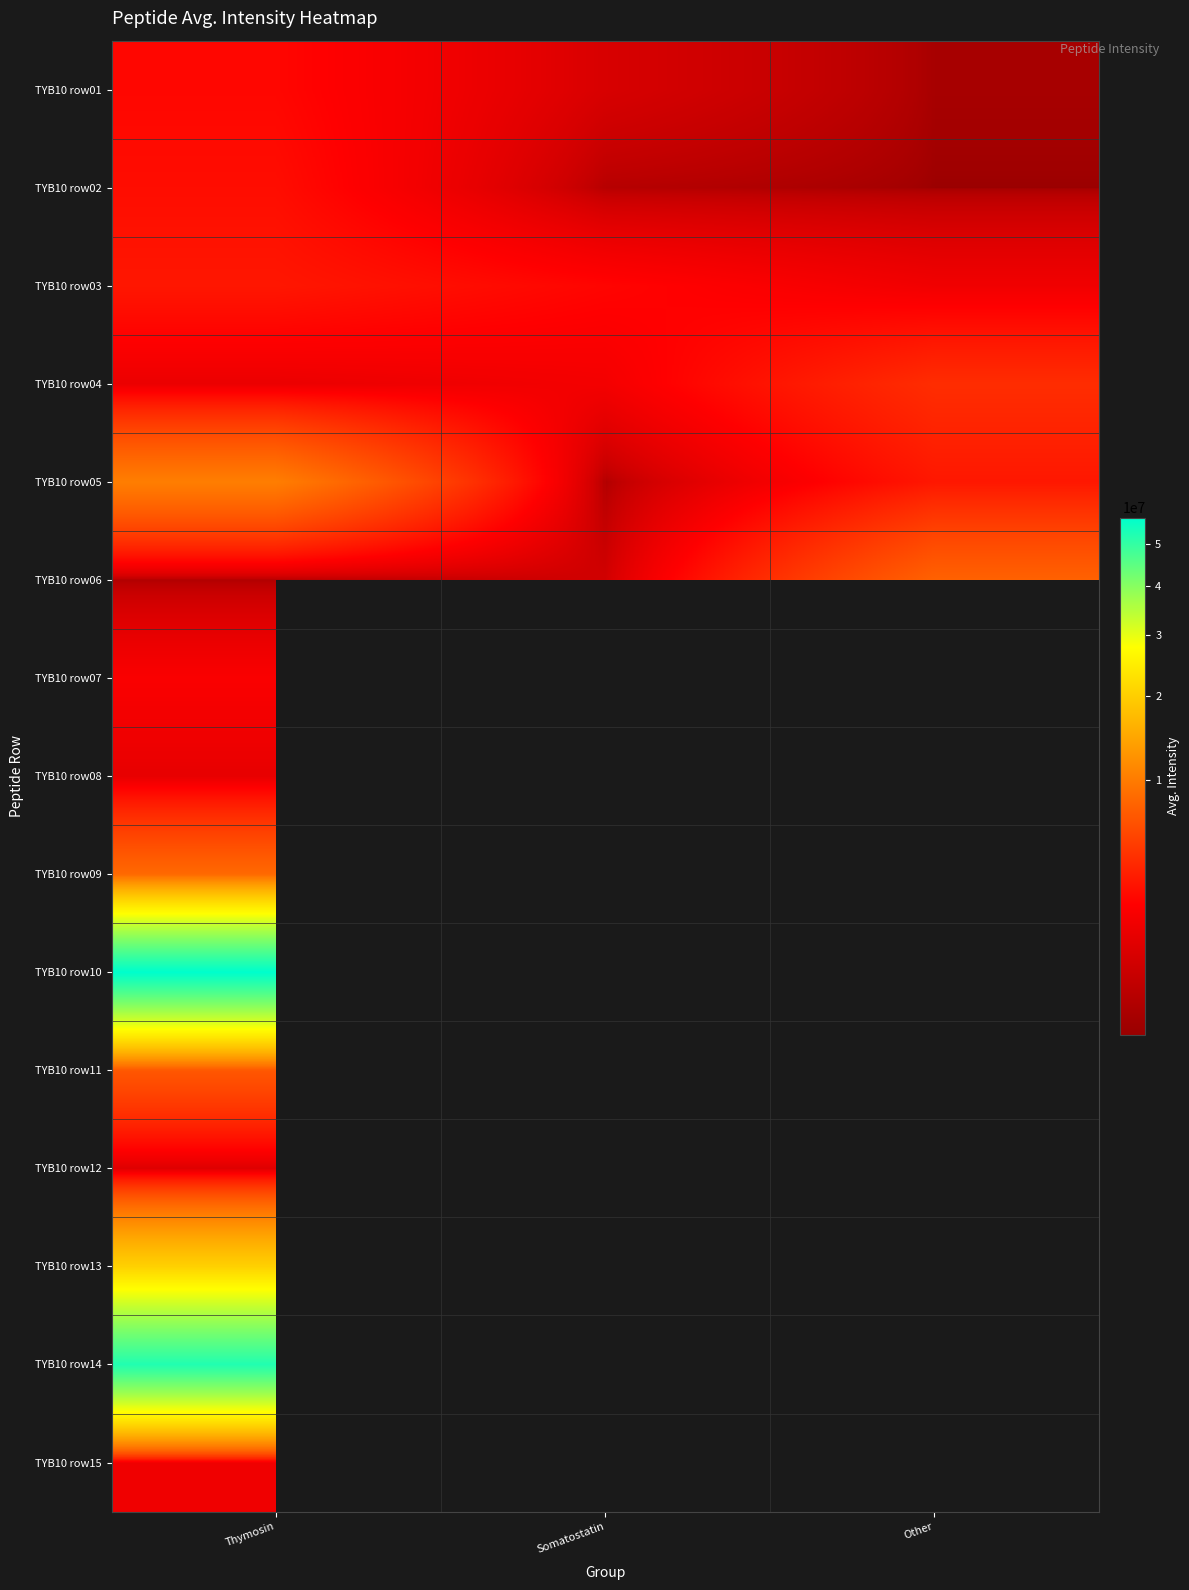

How many values in TYB10 row07 are above zero?

1